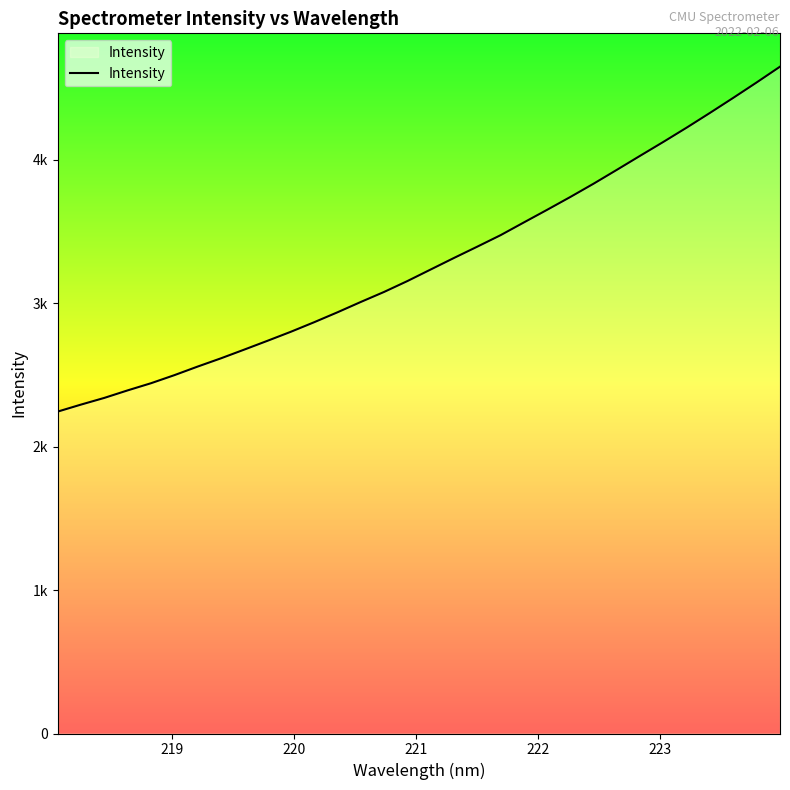

Does the chart have visible grid lines?

No